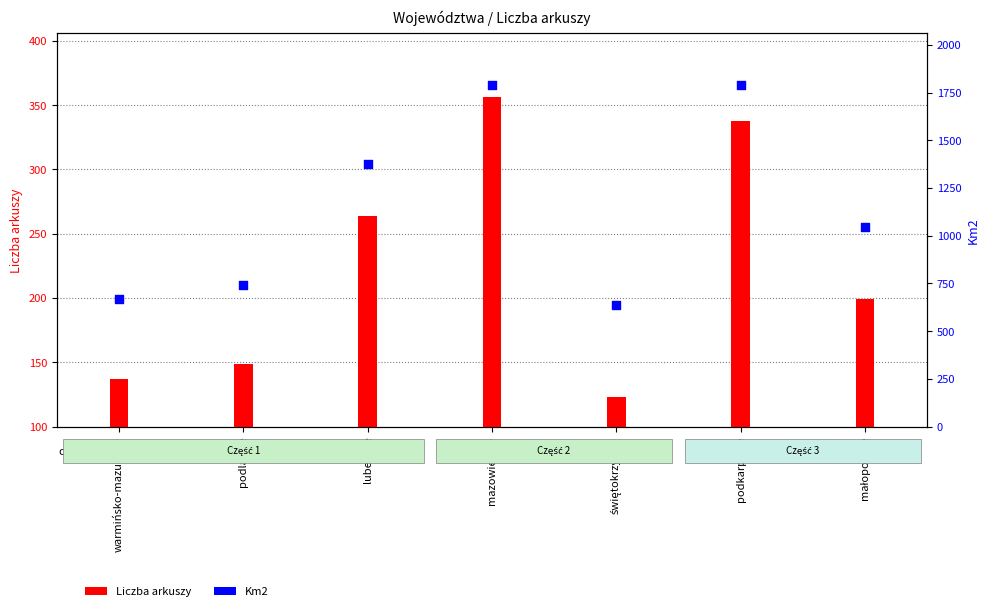

Which series has the largest Y range (max minus min)?

Km2